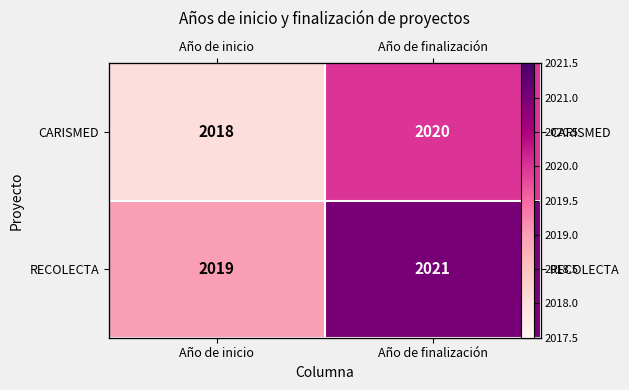

Which category has the lowest value across all series?

Año de inicio